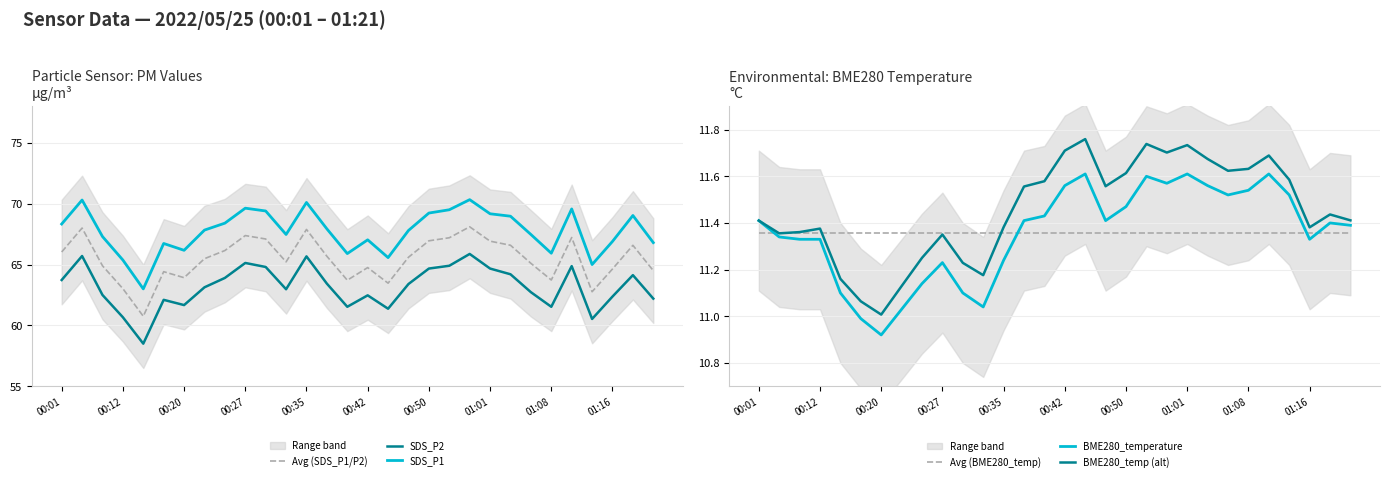

True or false: SDS_P2 has a value of 61.5 at 01:08.

True